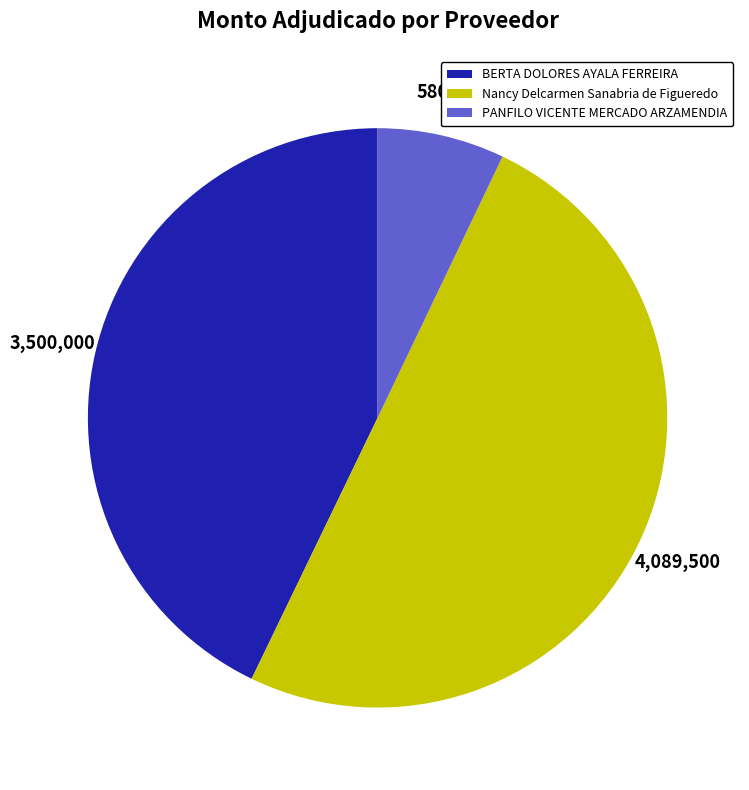

Combined, do BERTA DOLORES AYALA FERREIRA and Nancy Delcarmen Sanabria de Figueredo account for over 50%?

Yes